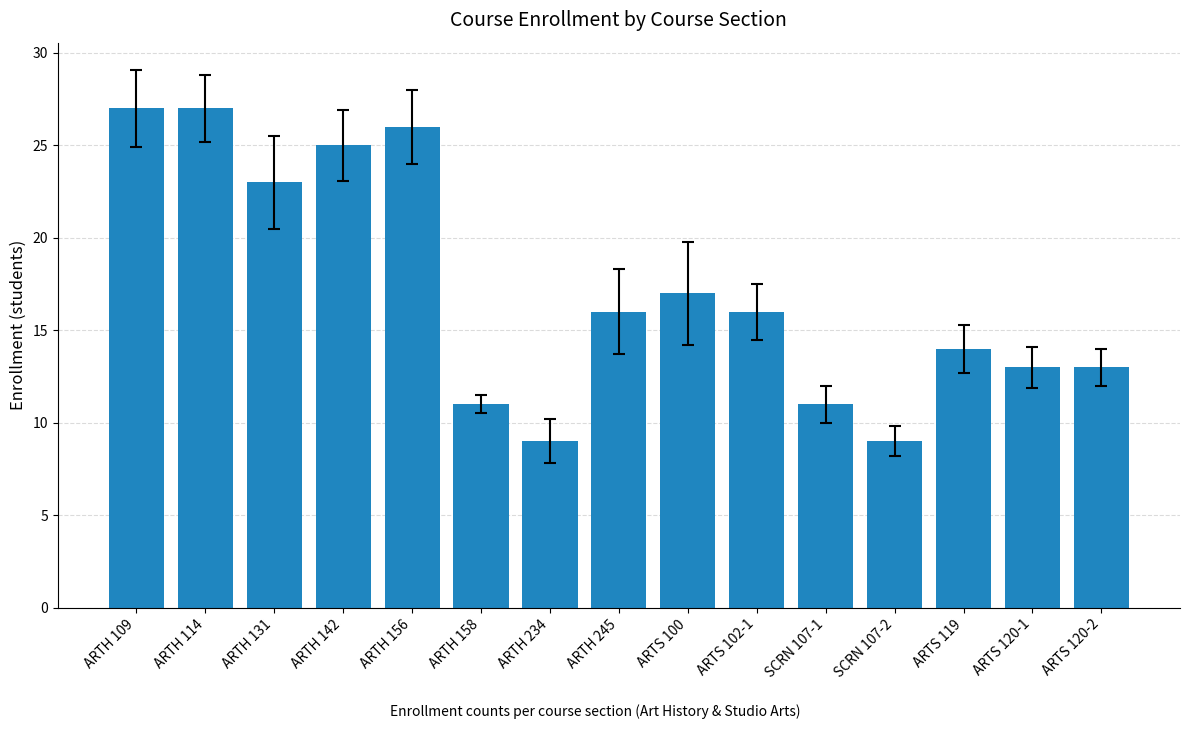

What is the maximum value shown in the chart?

27